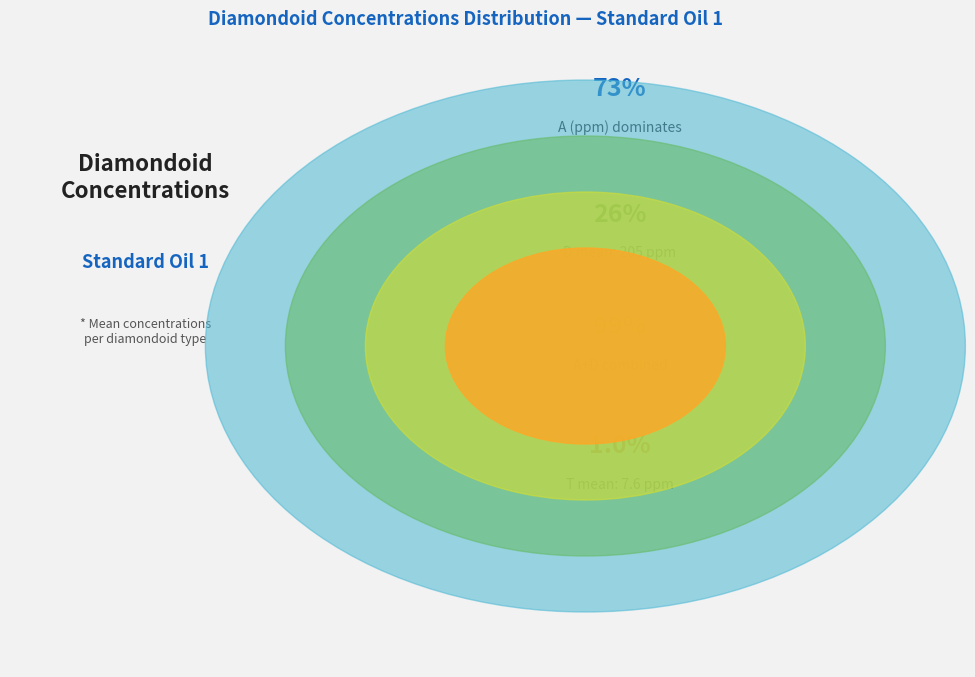

Is 34 the majority of the pie?

No